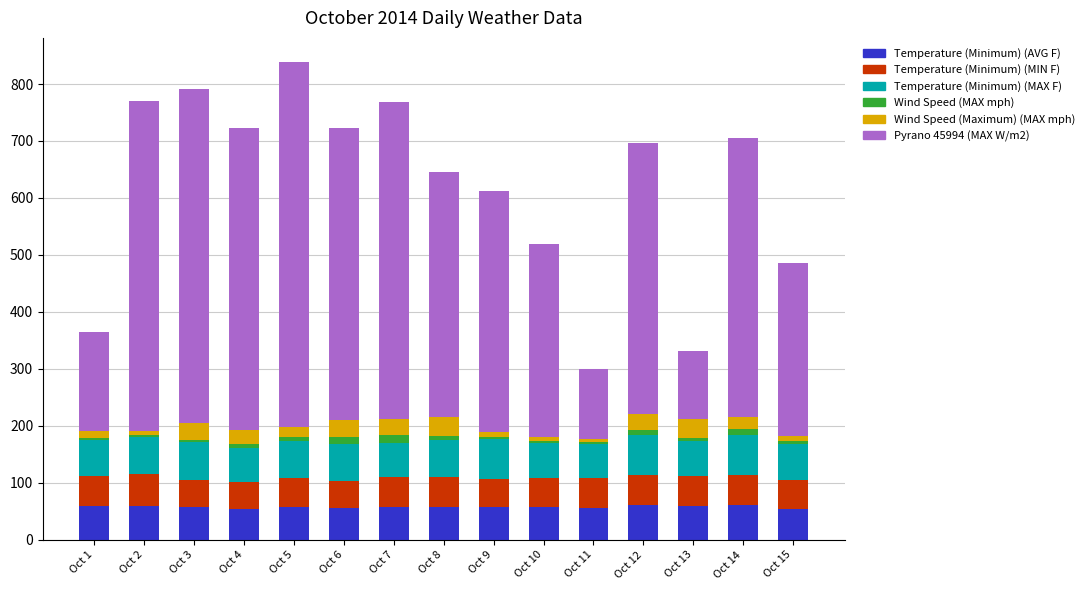

What is the maximum value for Temperature (Minimum) (AVG F)?

61.6